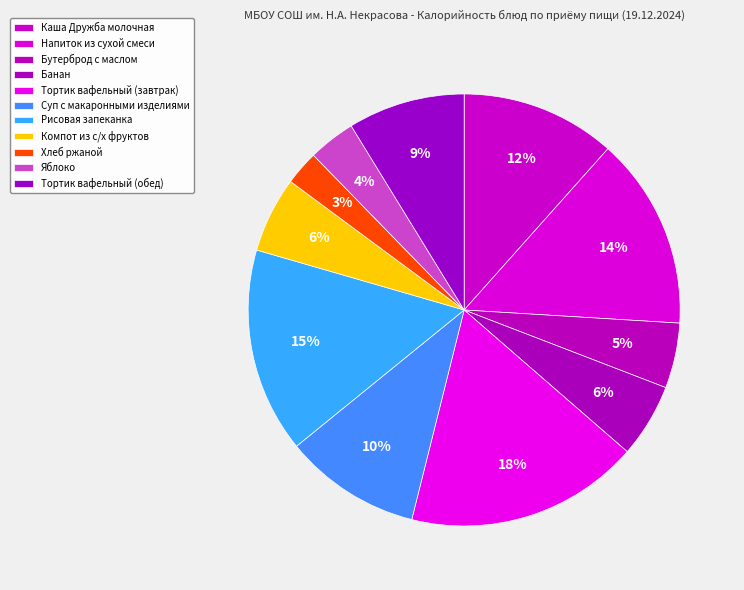

Is there a majority slice in this chart?

No